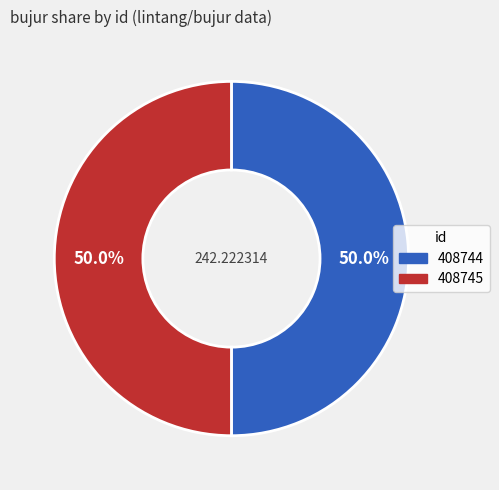

What is the ratio of the value at 408744 to the value at 408745?

1.0